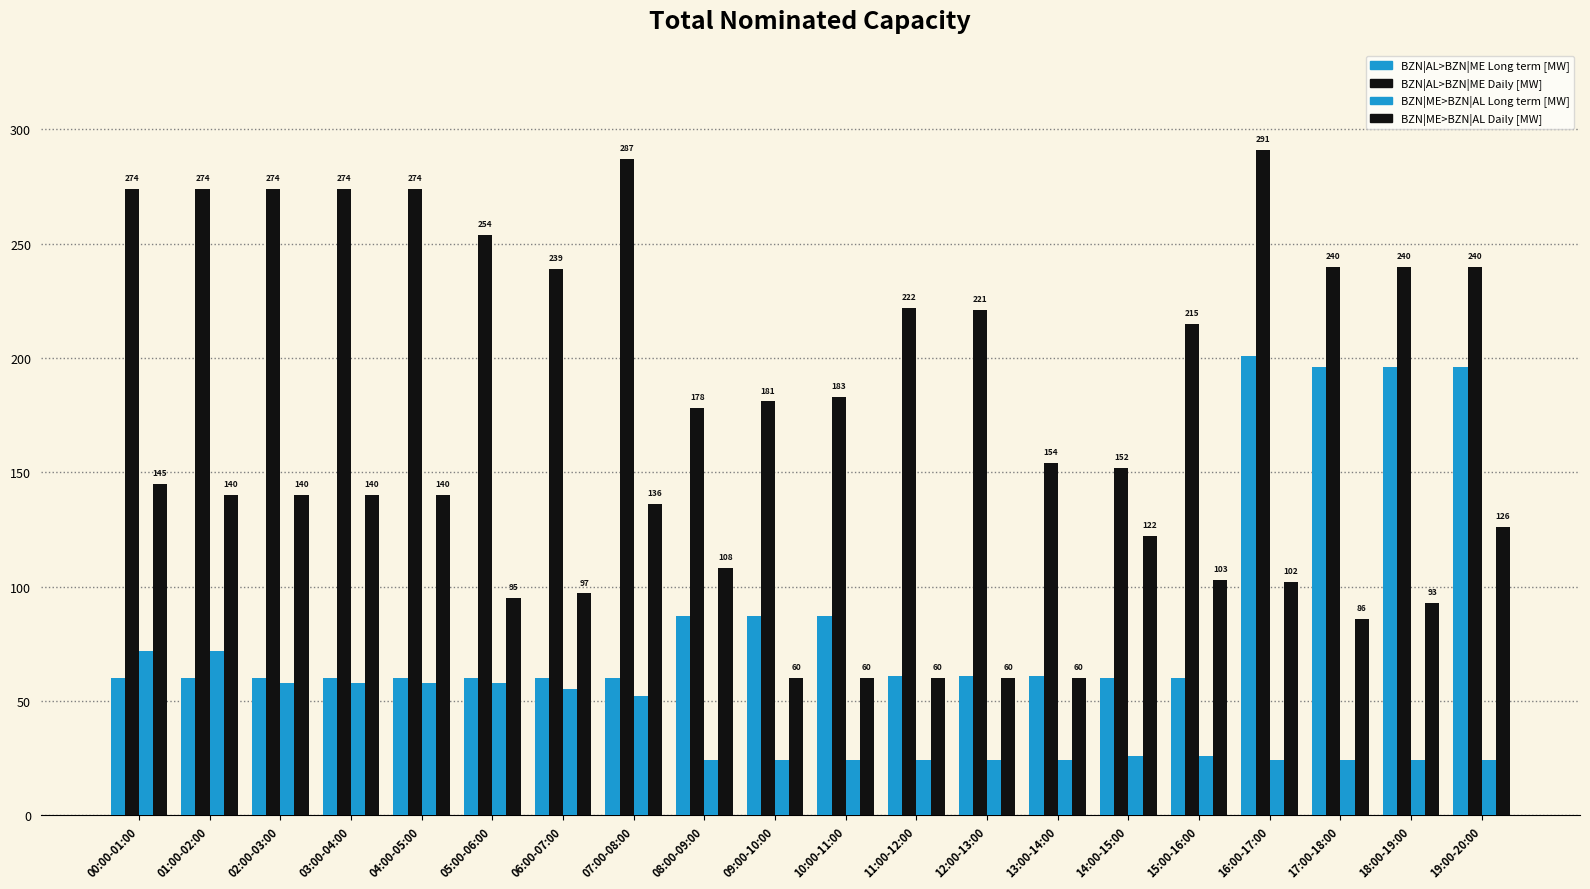

What is the sum of the BZN|ME>BZN|AL Long term [MW] values at 18:00-19:00 and 15:00-16:00?

50